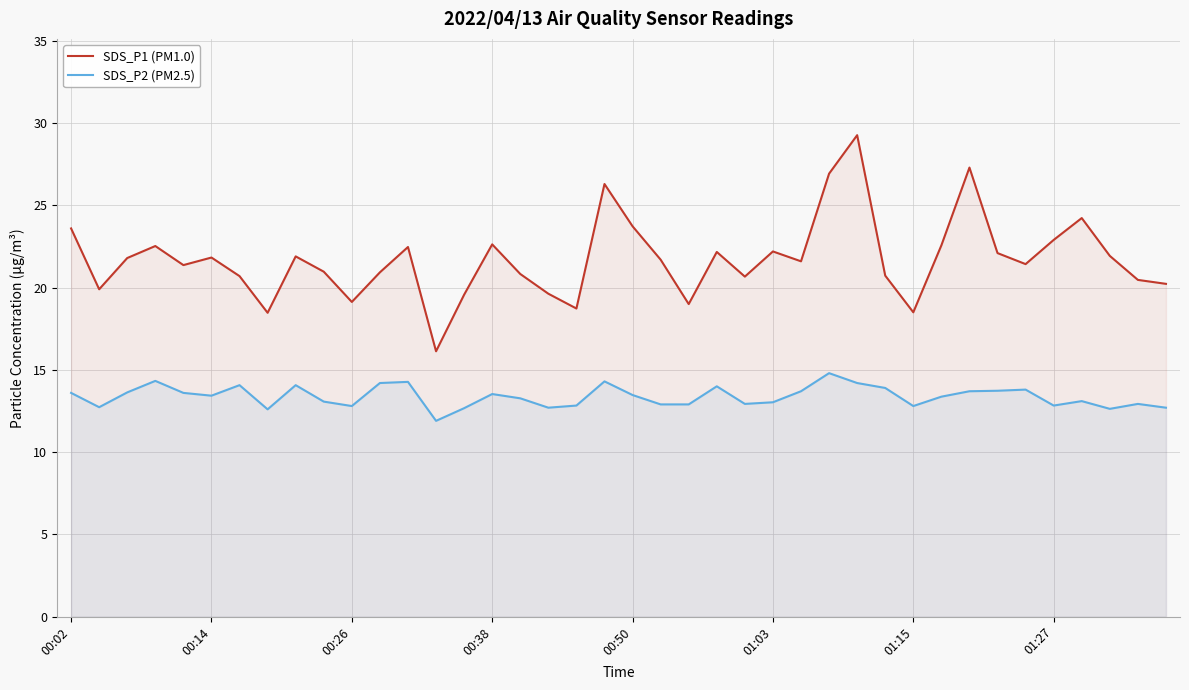

The value of SDS_P1 (PM1.0) at 19 is 18.0. True or false?

False